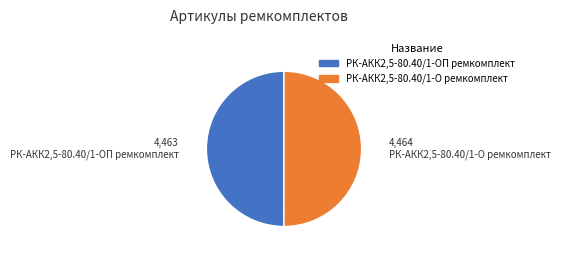

Is it true that РК-АКК2,5-80.40/1-О ремкомплект is 60% of the pie?

False